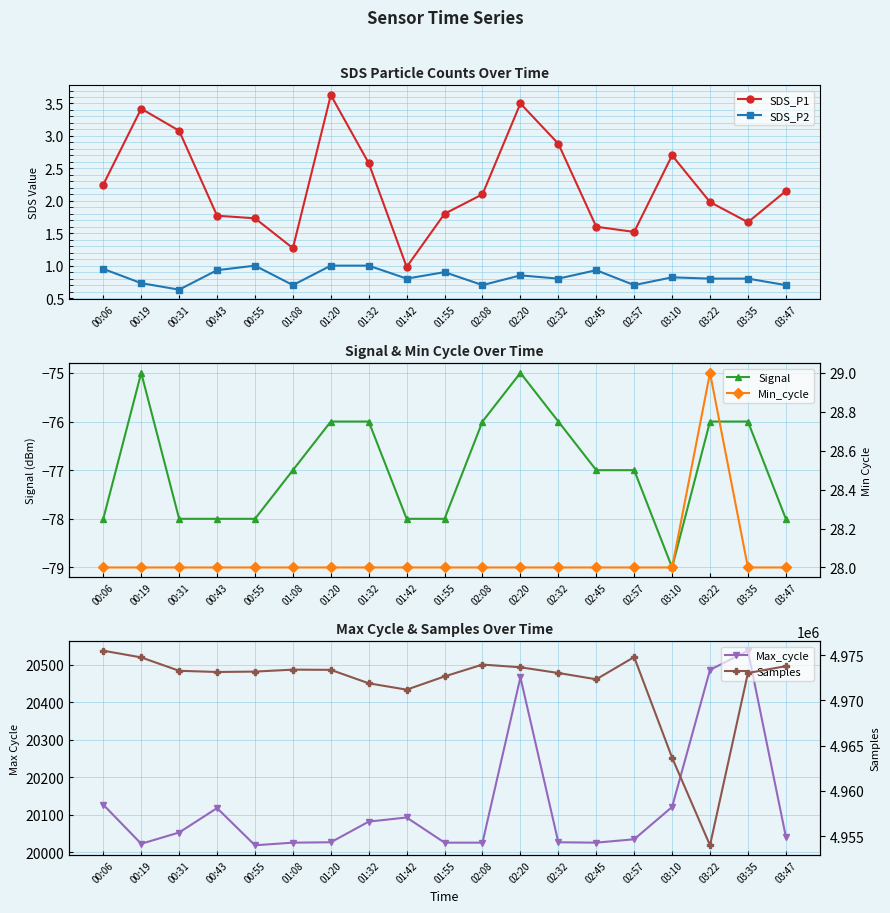

Where is the first local maximum for Min_cycle?

03:22